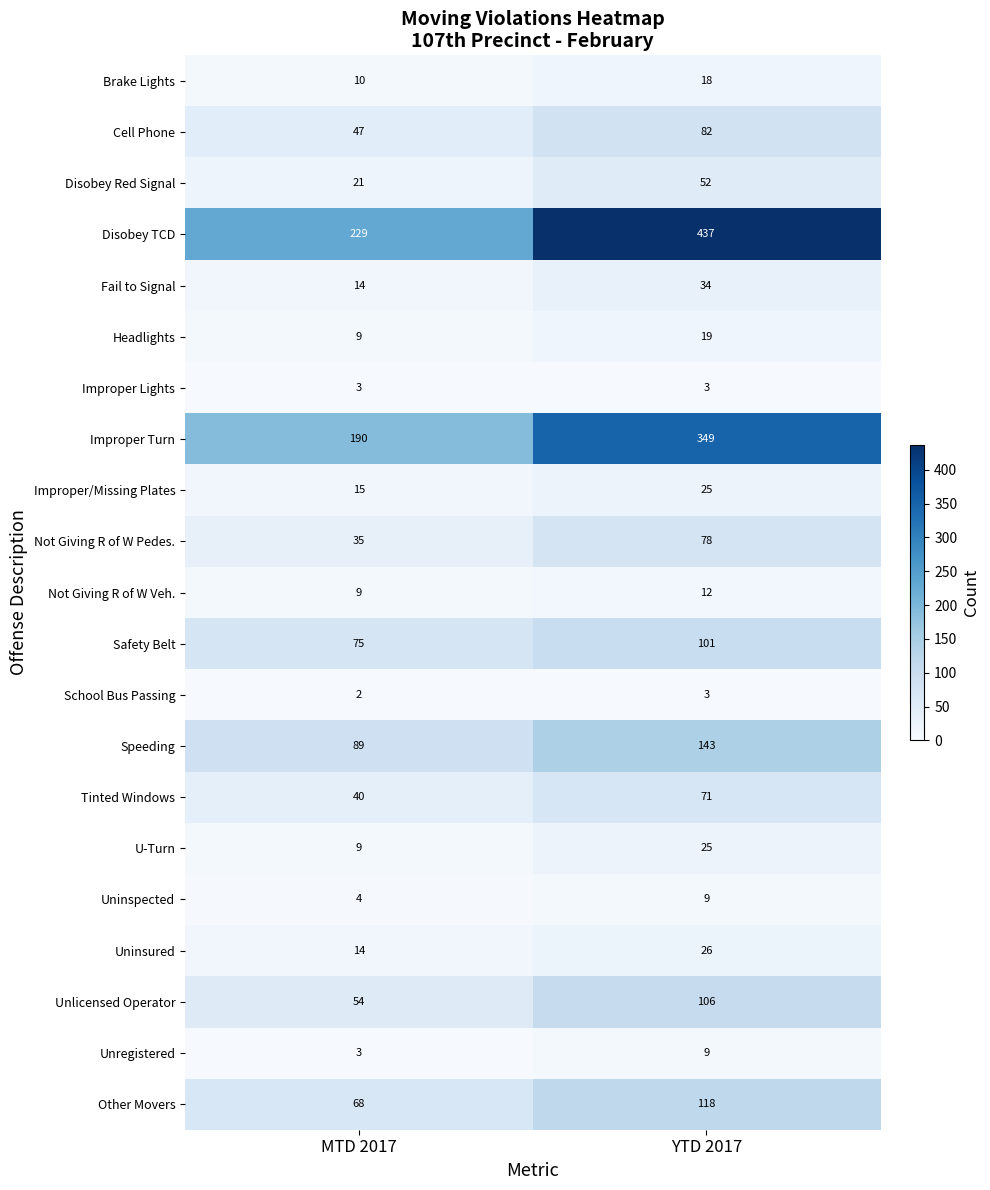

The Unlicensed Operator series shows 151 at YTD 2017. True or false?

False